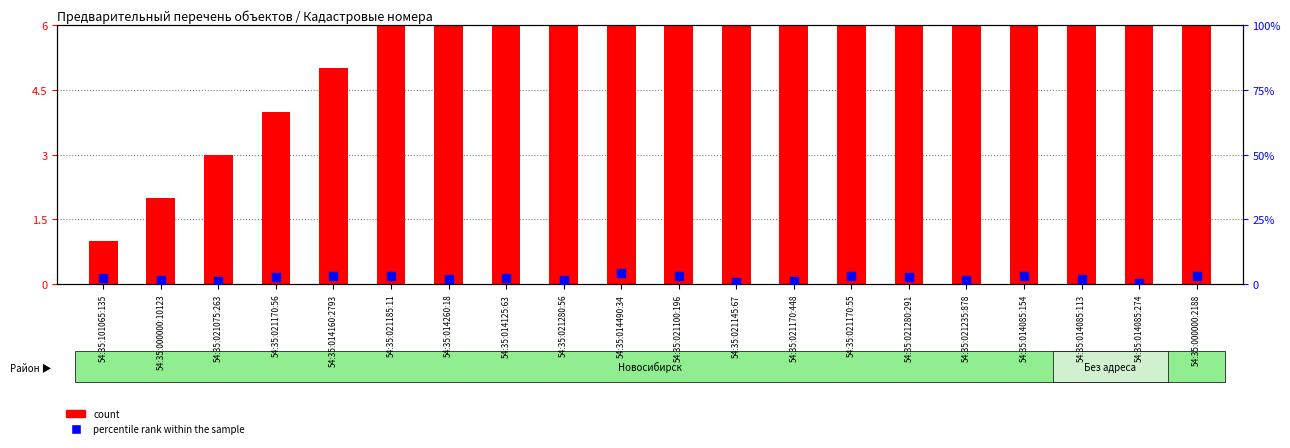

What are all the series names shown in the legend?

count, percentile rank within the sample